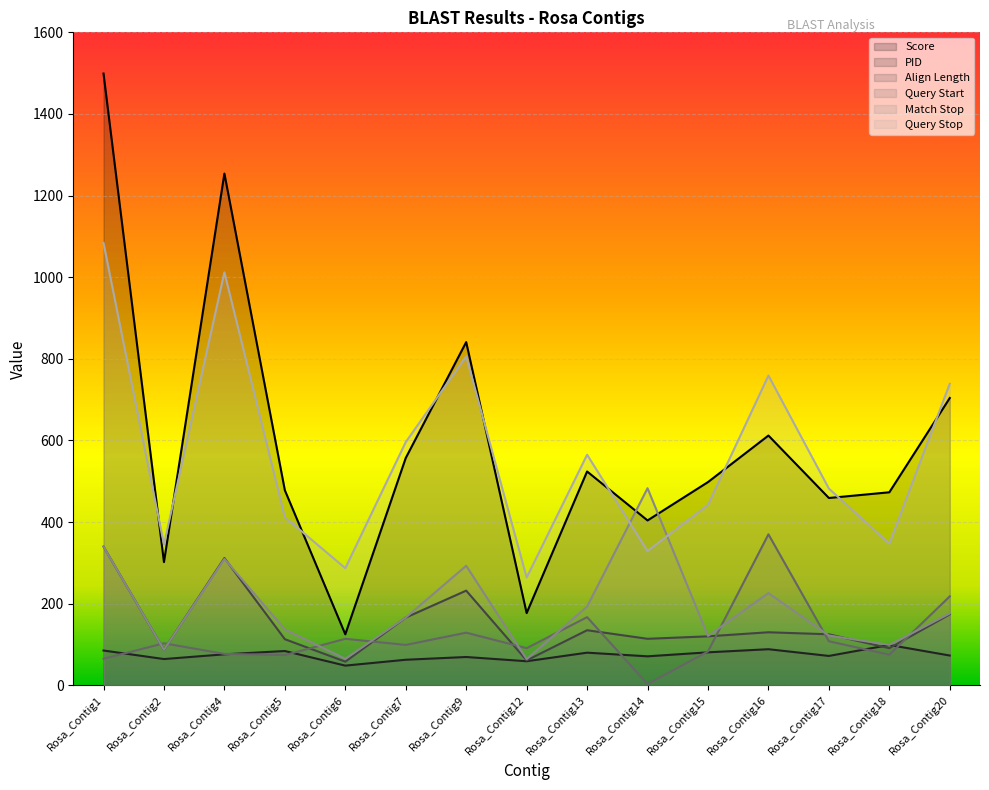

List the series in order of their peak value, lowest first.

PID, Align Length, Query Start, Match Stop, Query Stop, Score